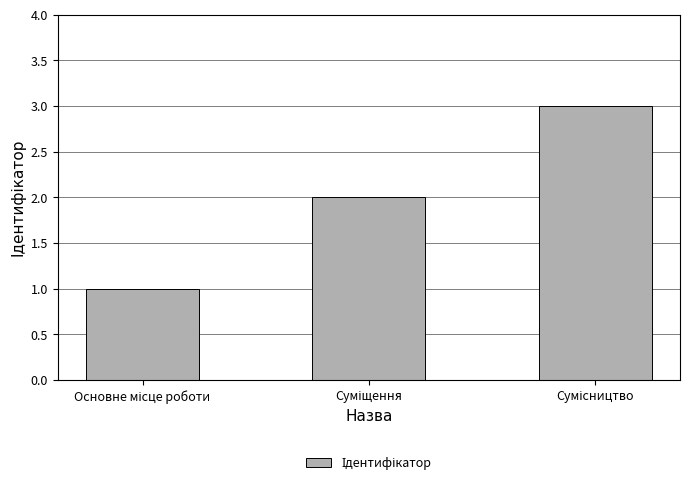

What is the maximum value shown in the chart?

3